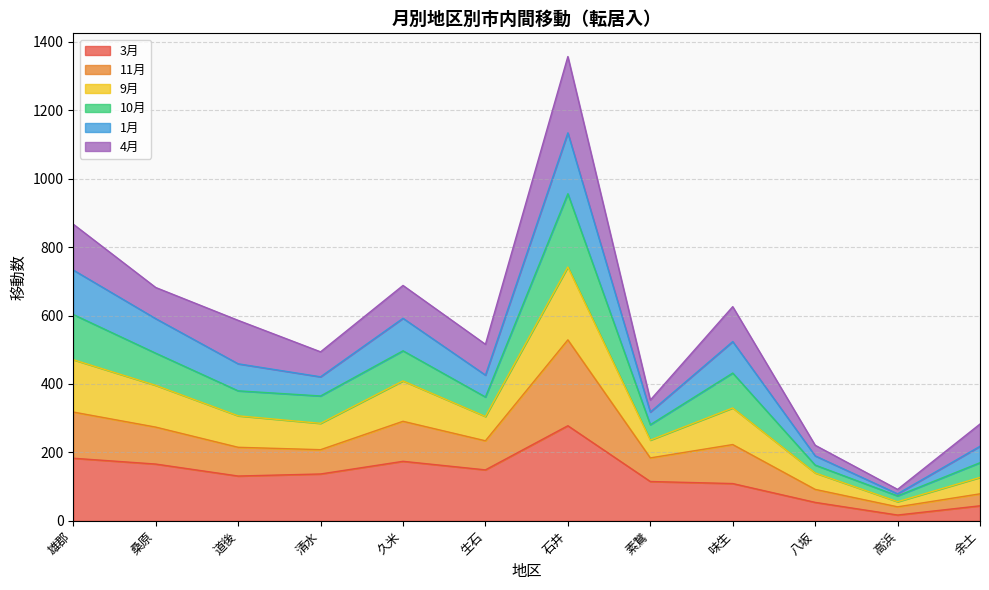

At which label does 3月 reach its peak?

石井